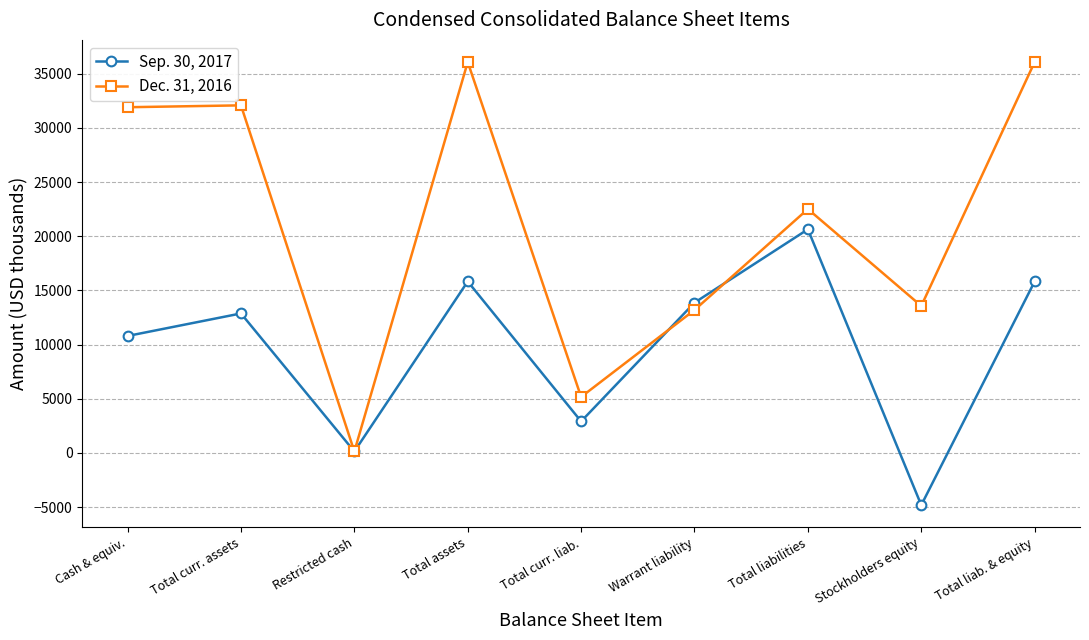

What is the sum of the Dec. 31, 2016 values at Total assets and Stockholders equity?

49645